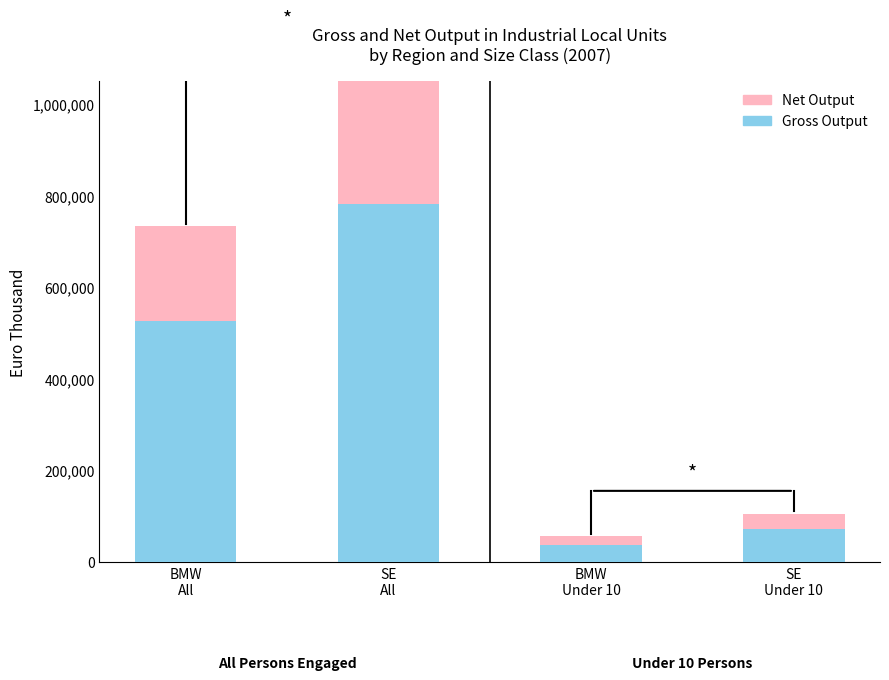

Which series has the largest total across all categories?

Gross Output